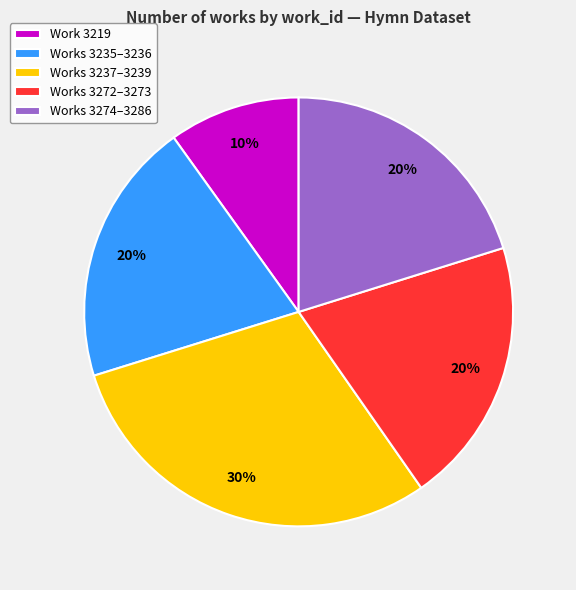

To the nearest percent, what is the average slice percentage?

20%